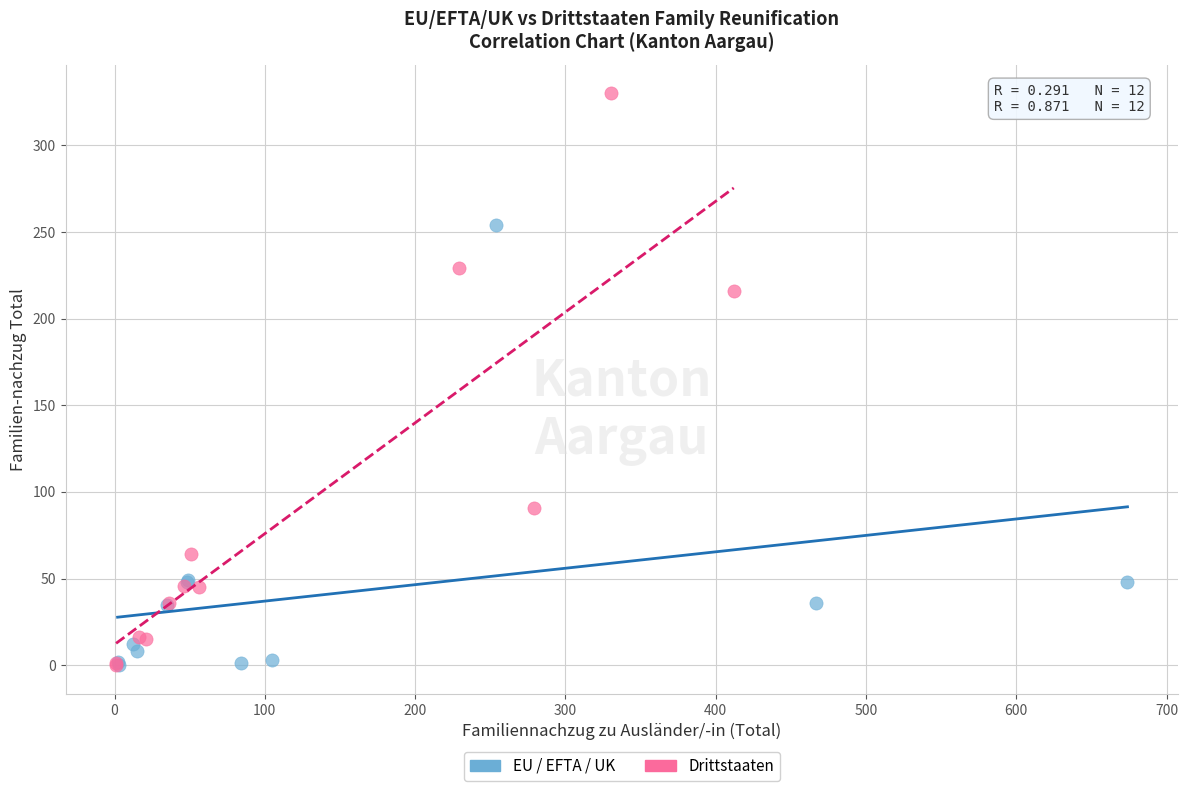

Which series reaches the maximum Y coordinate?

Drittstaaten